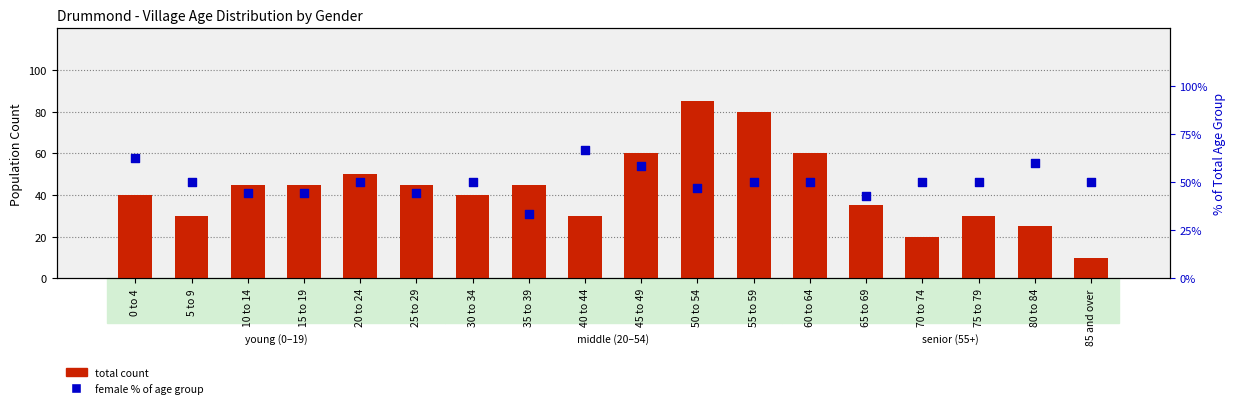

At how many categories does at least one series exceed 72?

2